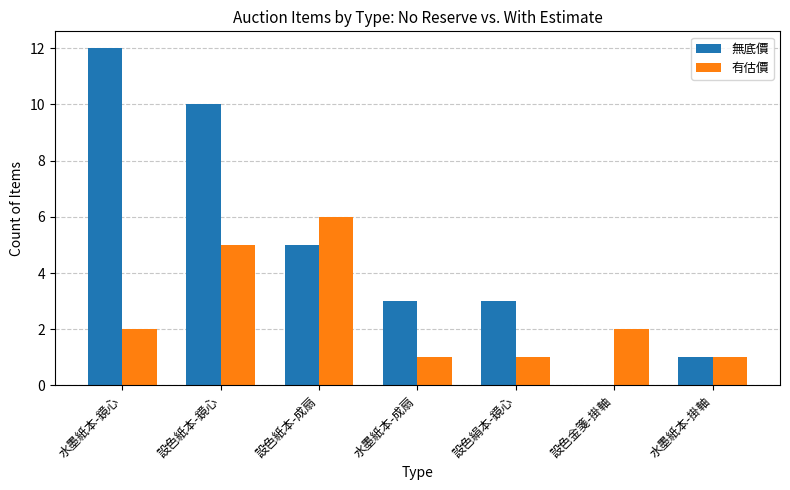

Which category has the highest value across all series?

水墨紙本-鏡心